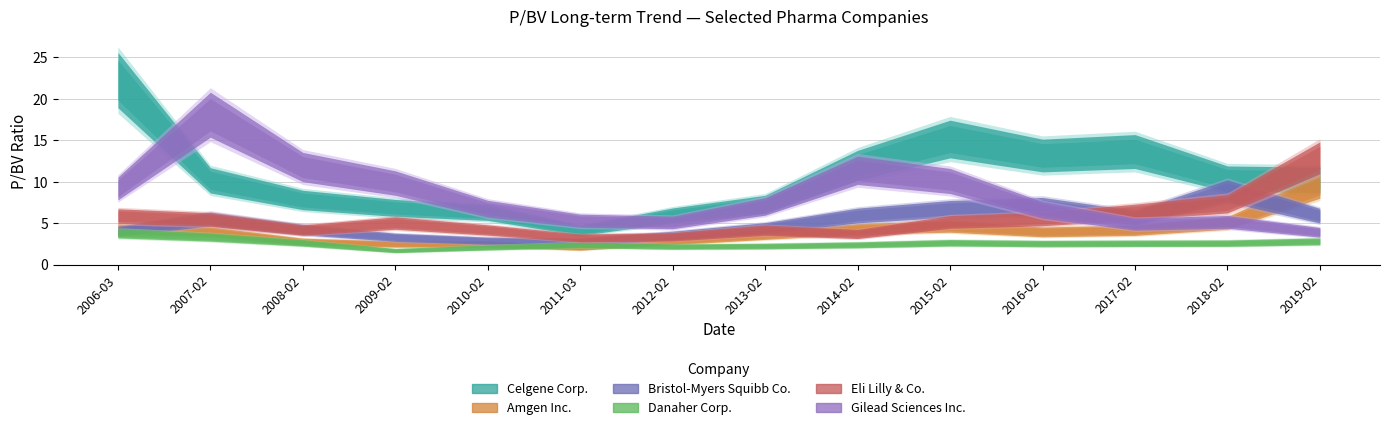

Which has a higher value, 2015-02-20 or 2011-03-01?

2015-02-20